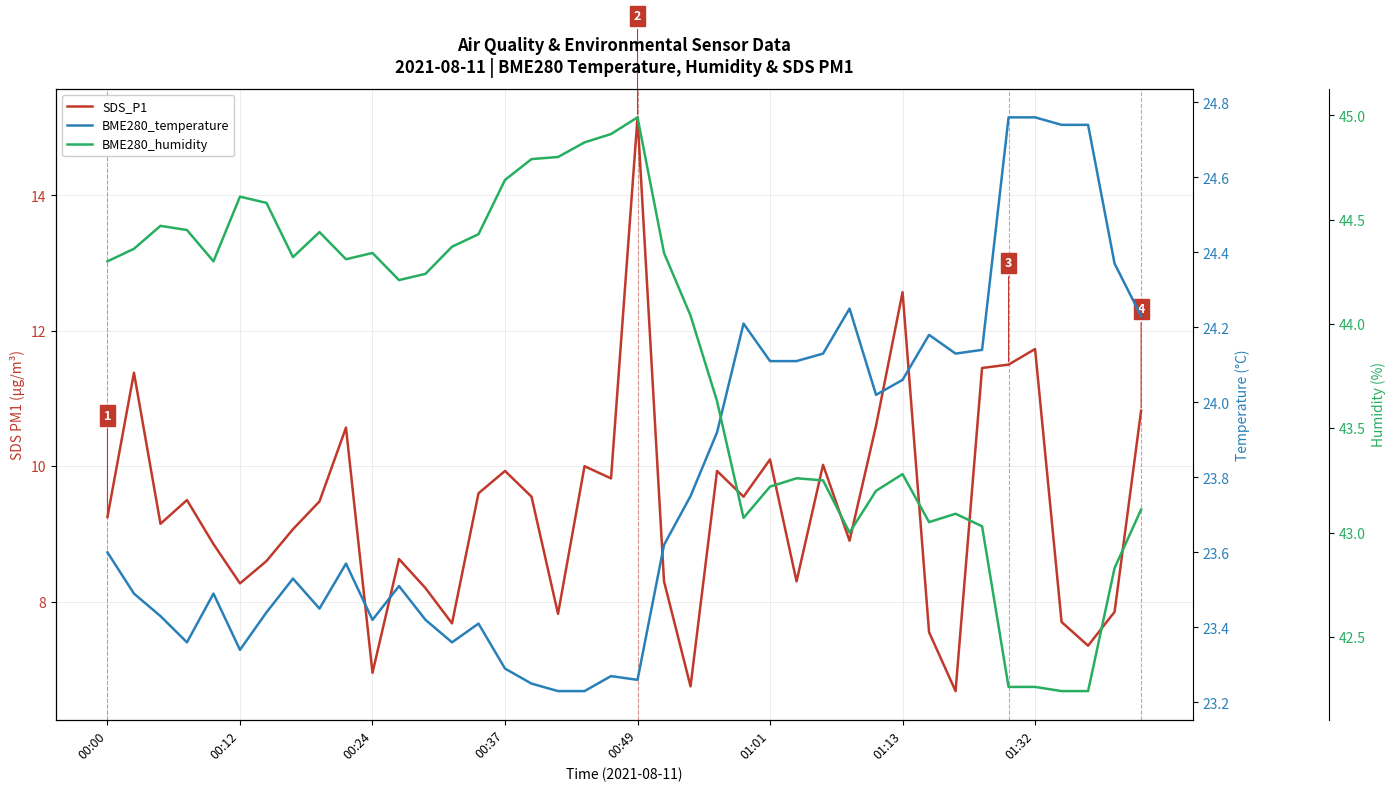

At which category does the chart reach its minimum across all series?

32